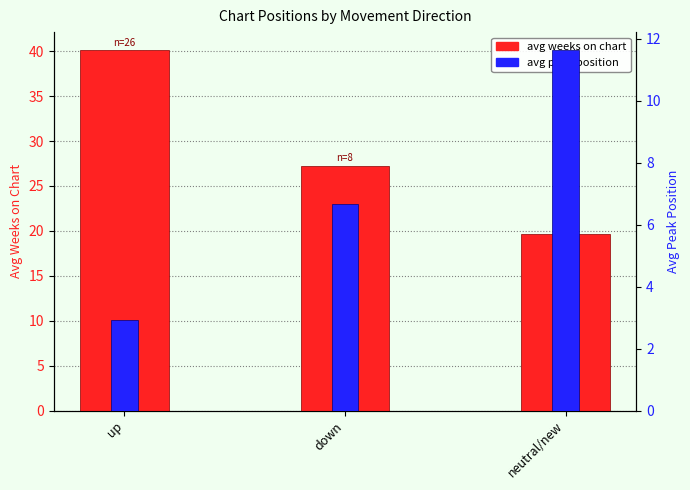

Which series has the largest total across all categories?

avg weeks on chart